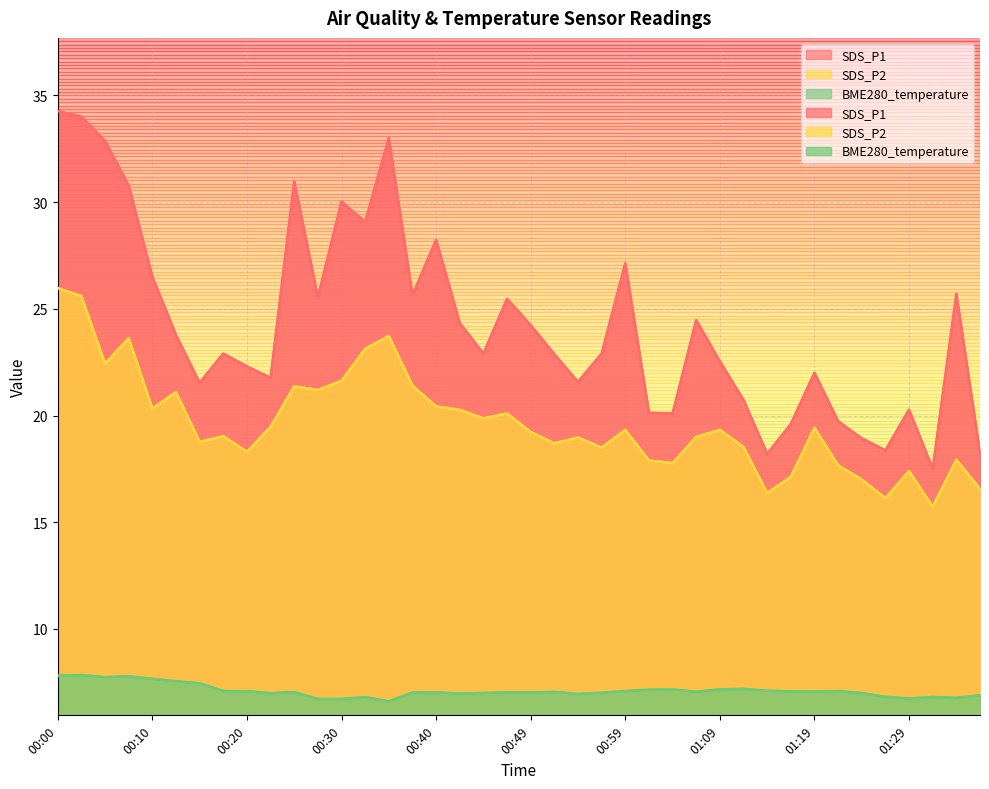

Between 00:15 and 00:54, which series saw the biggest shift?

BME280_temperature